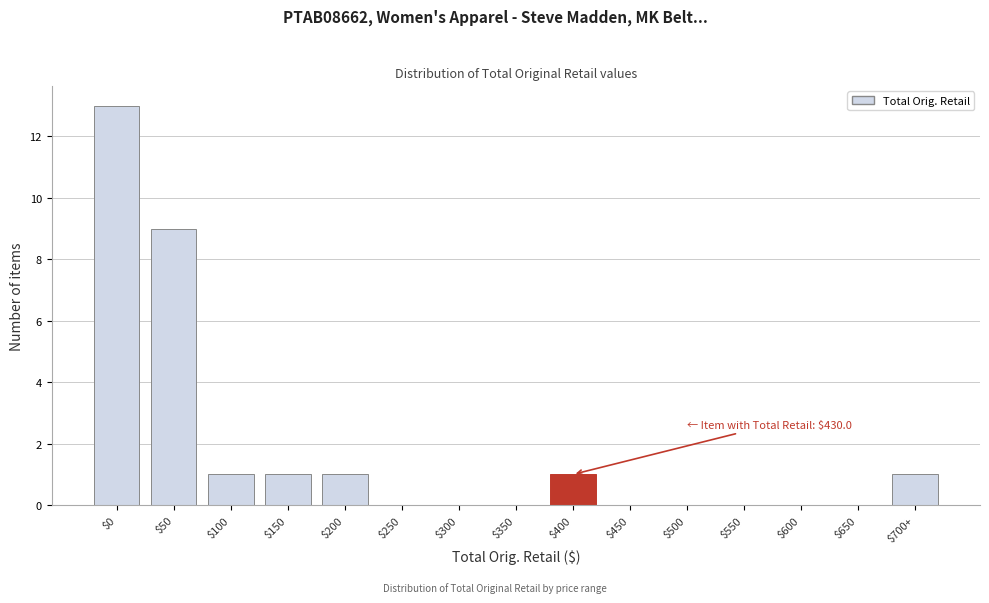

What is the greatest value displayed?

13